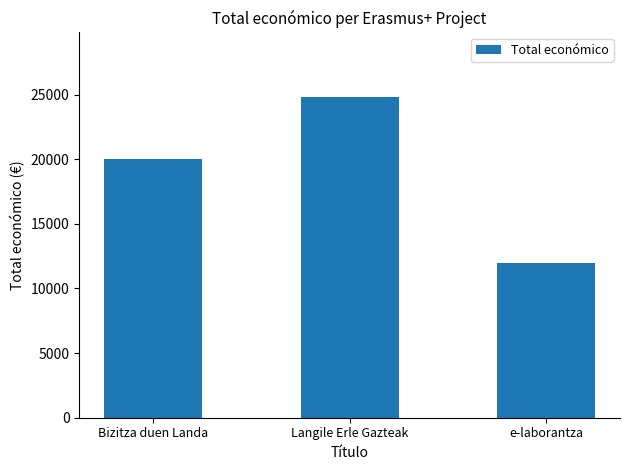

What is the average value?

18946